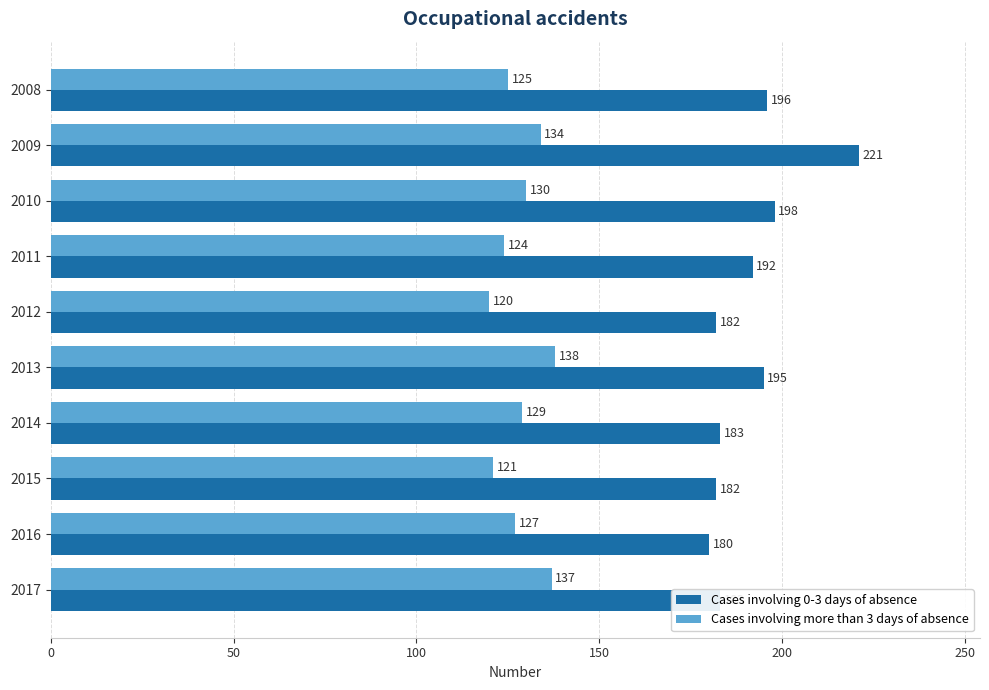

What is the lowest value of the Cases involving 0-3 days of absence series?

180